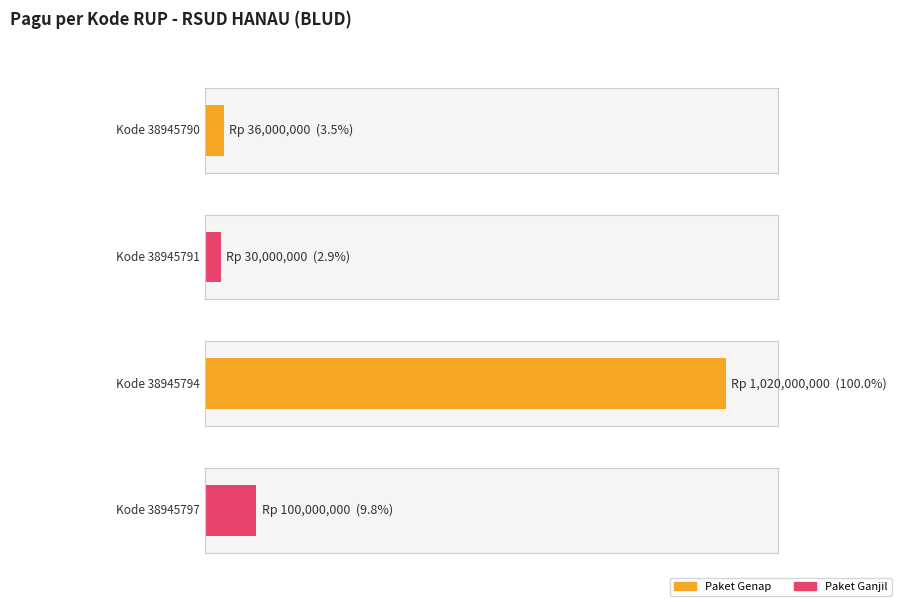

What is the sum of all values?

1186000000